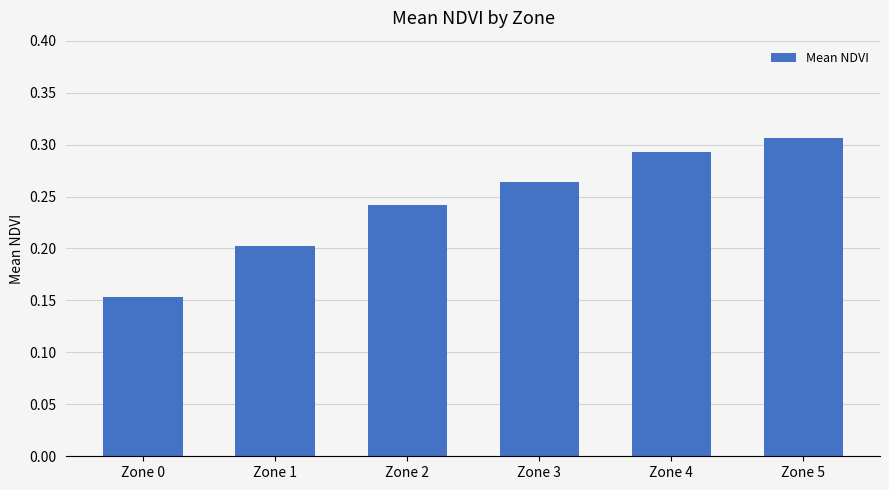

Is it true that the value at Zone 4 is 0.5?

False